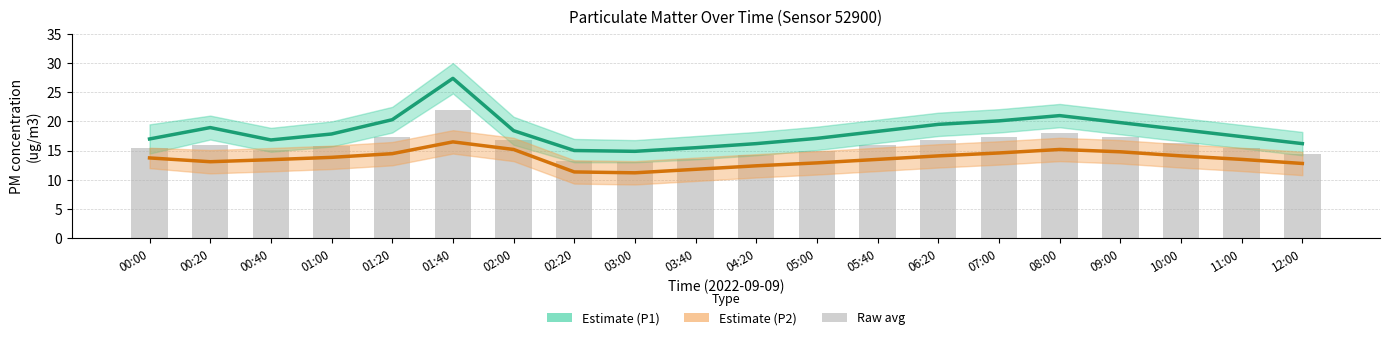

Which series has the largest total across all categories?

P1 (PM10)